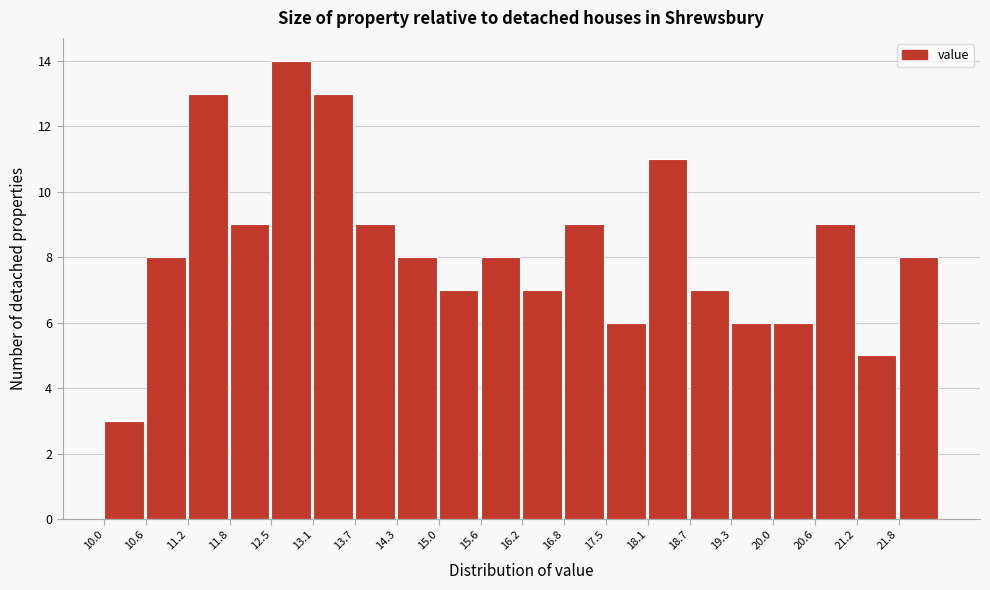

What is the height of the bar covering 10.6 to 11.2 on the x-axis? Neither the bar edges nor the heights are printed on the chart, so give them approximately, as read against the axes.

8